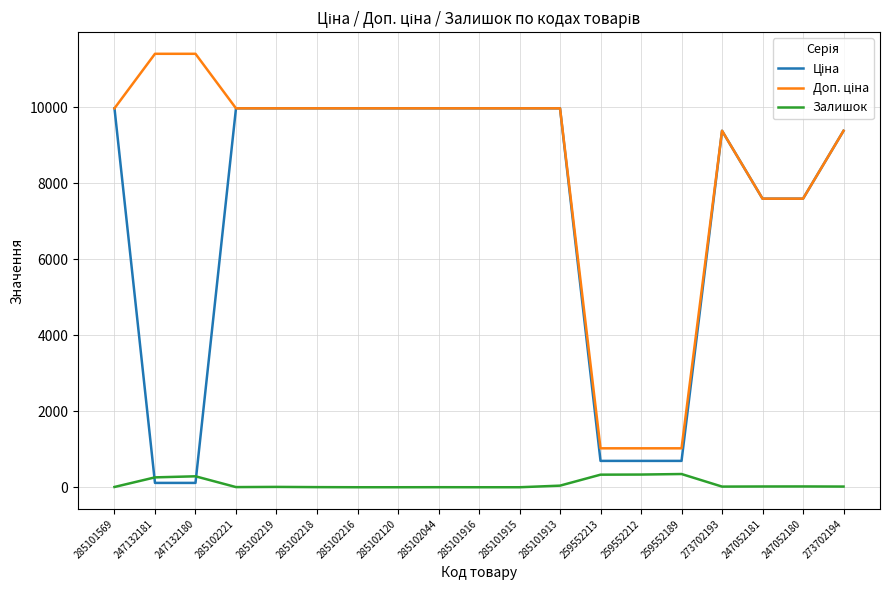

What is the total value across all series at 285101915?

19950.0